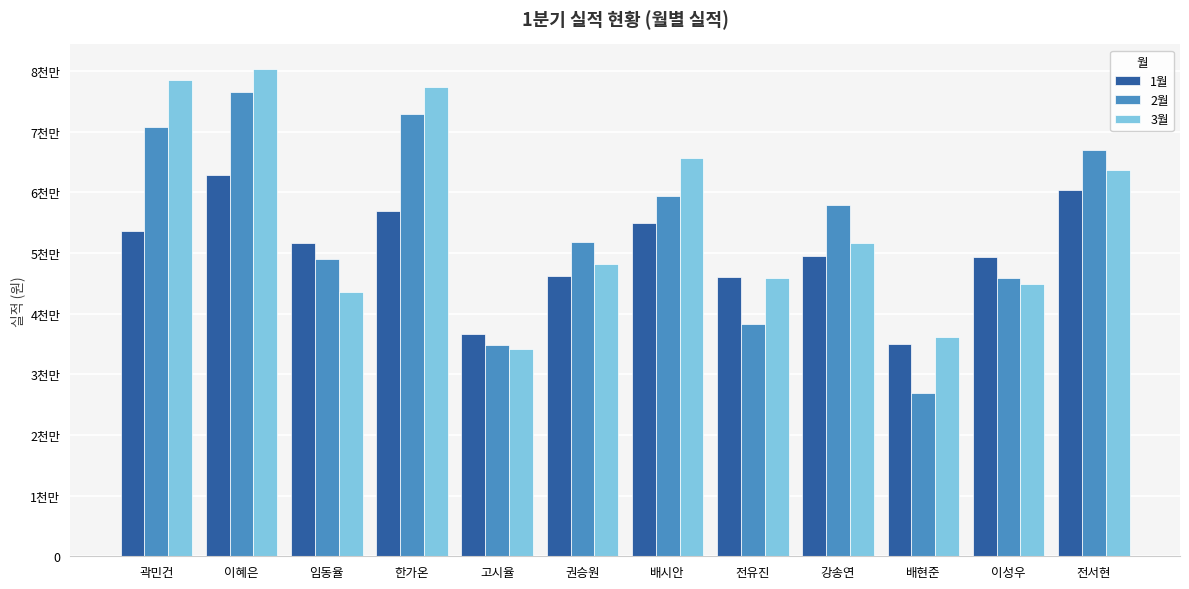

List the labels in order of 1월 value, largest first.

이혜은, 전서현, 한가온, 배시안, 곽민건, 임동율, 강송연, 이성우, 권승원, 전유진, 고시율, 배현준